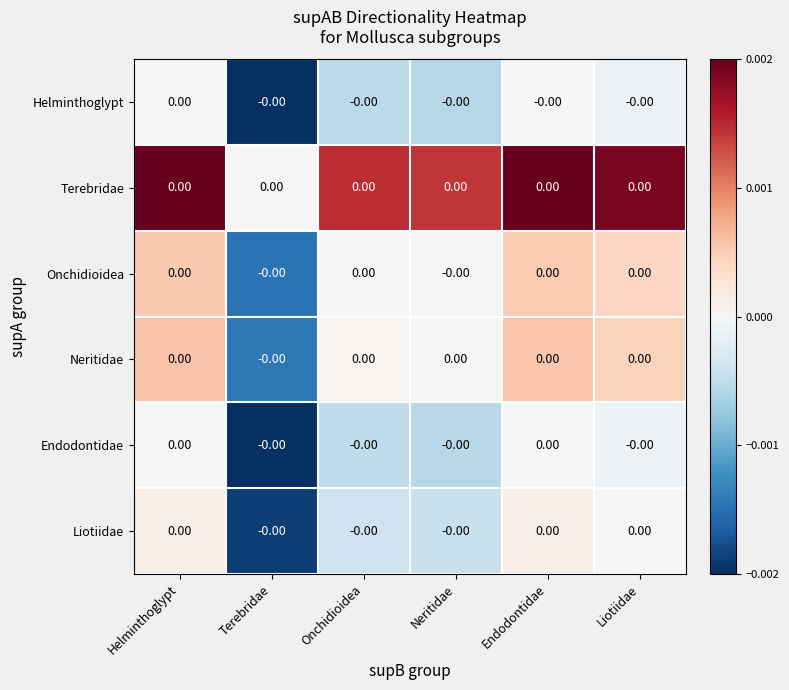

Which has a higher value, Endodontidae or Helminthoglypt?

Helminthoglypt